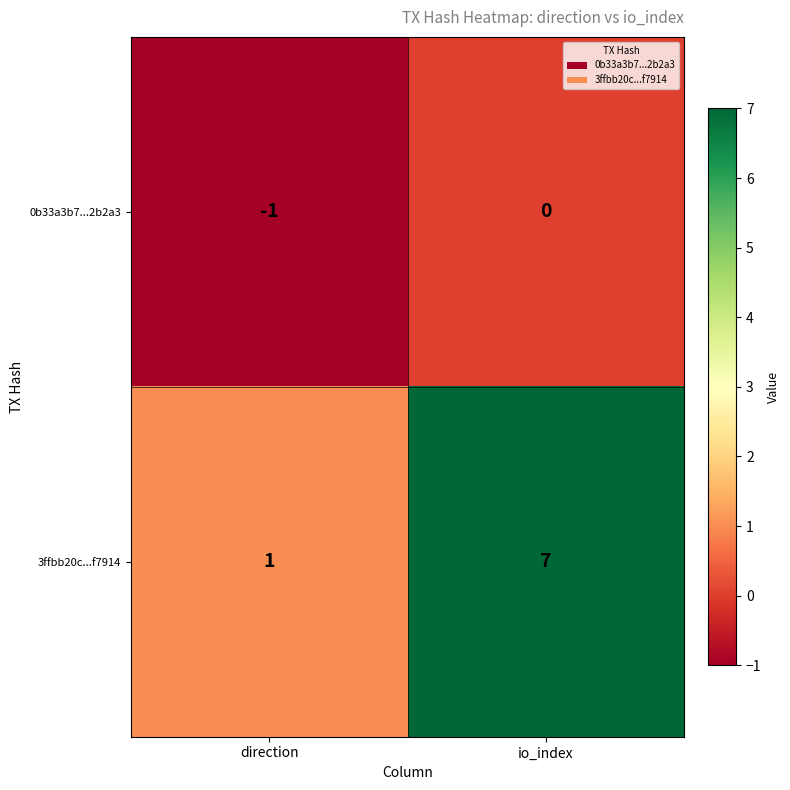

At which category is the sum across all series the highest?

io_index